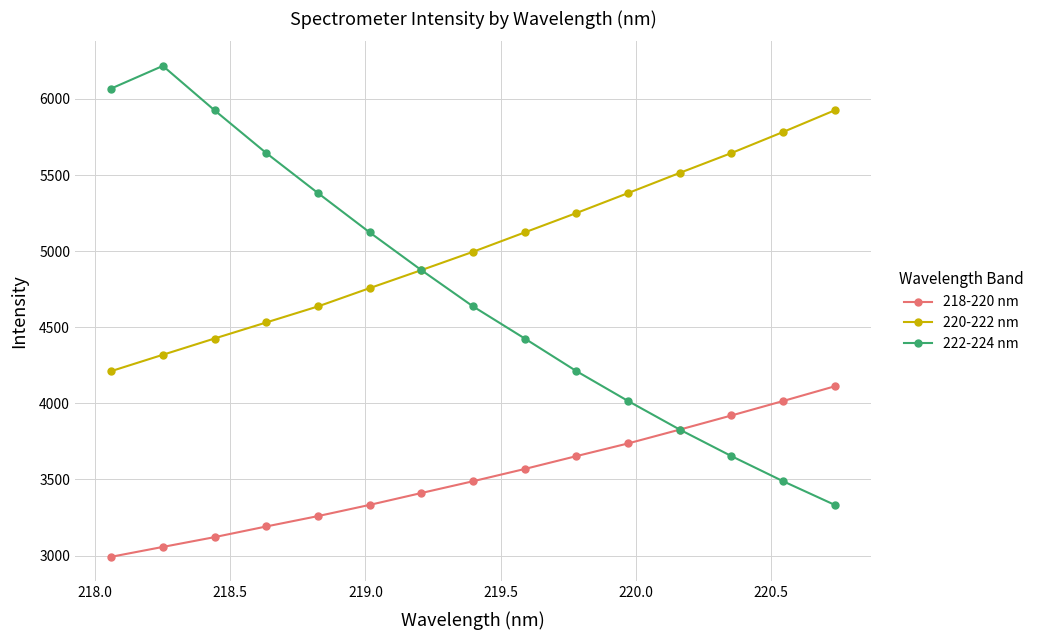

Which series has the largest range (max minus min)?

222-224 nm